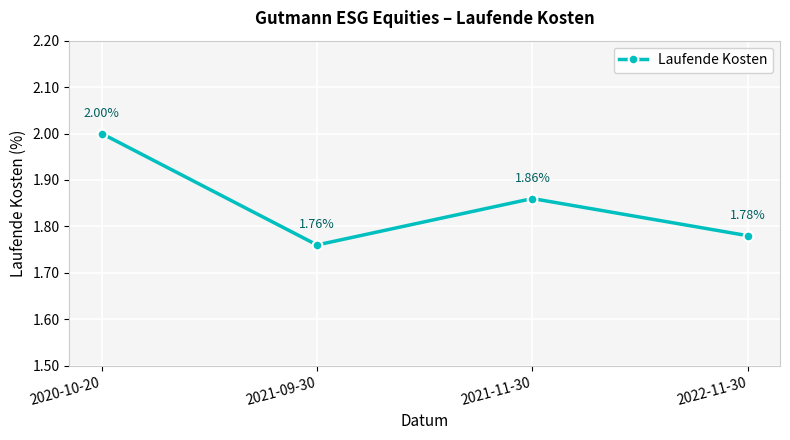

True or false: the data shows 0.5 at 2021-11-30.

False